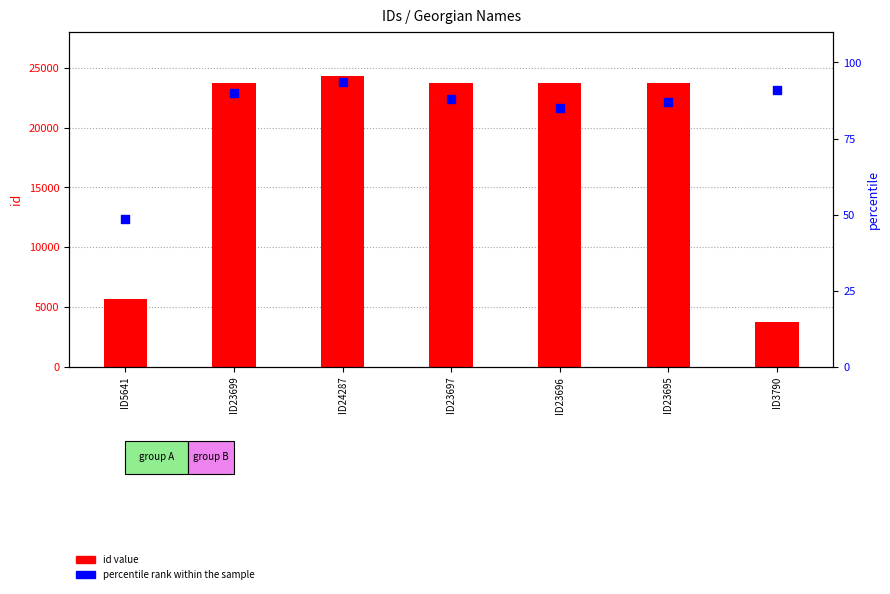

Which series reaches the maximum Y coordinate?

id value